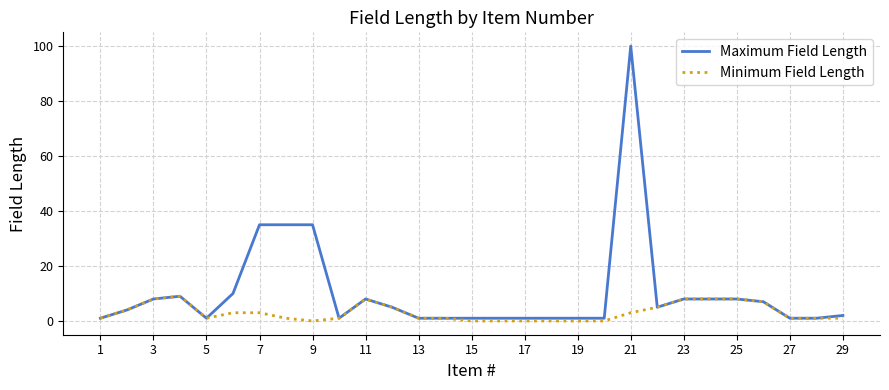

At how many categories does at least one series exceed 83?

1